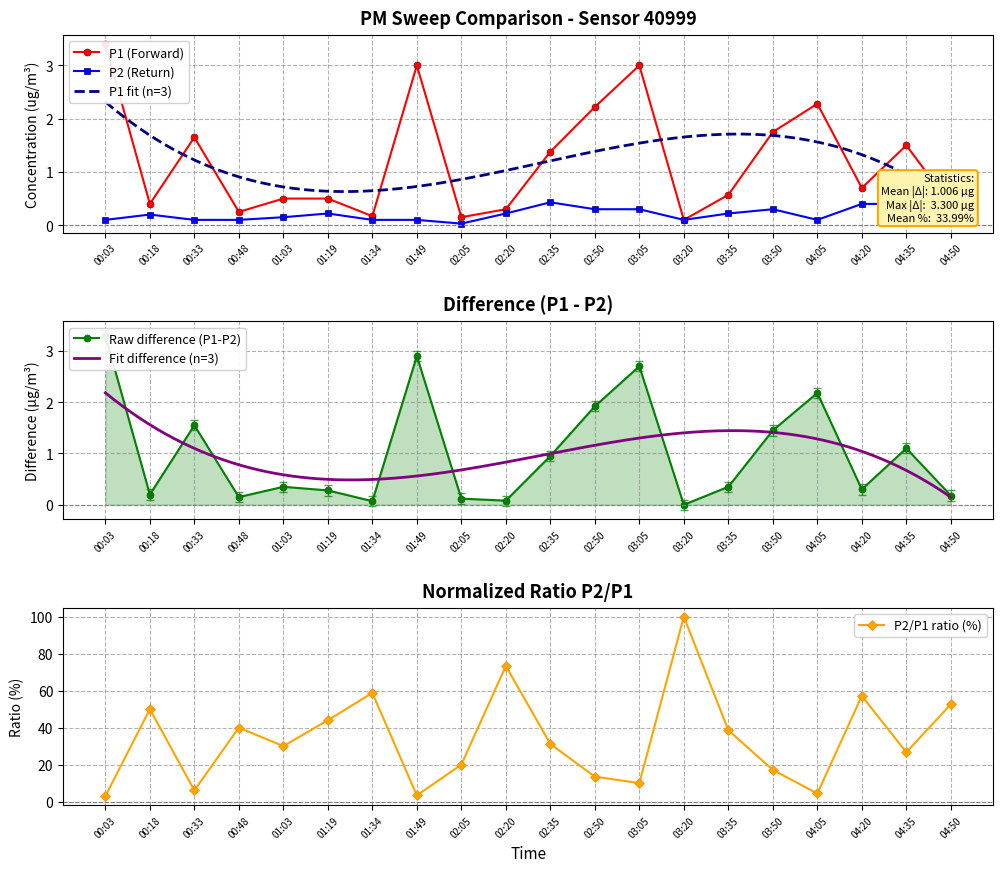

True or false: P2 has a value of 0.2 at 04:50.

True